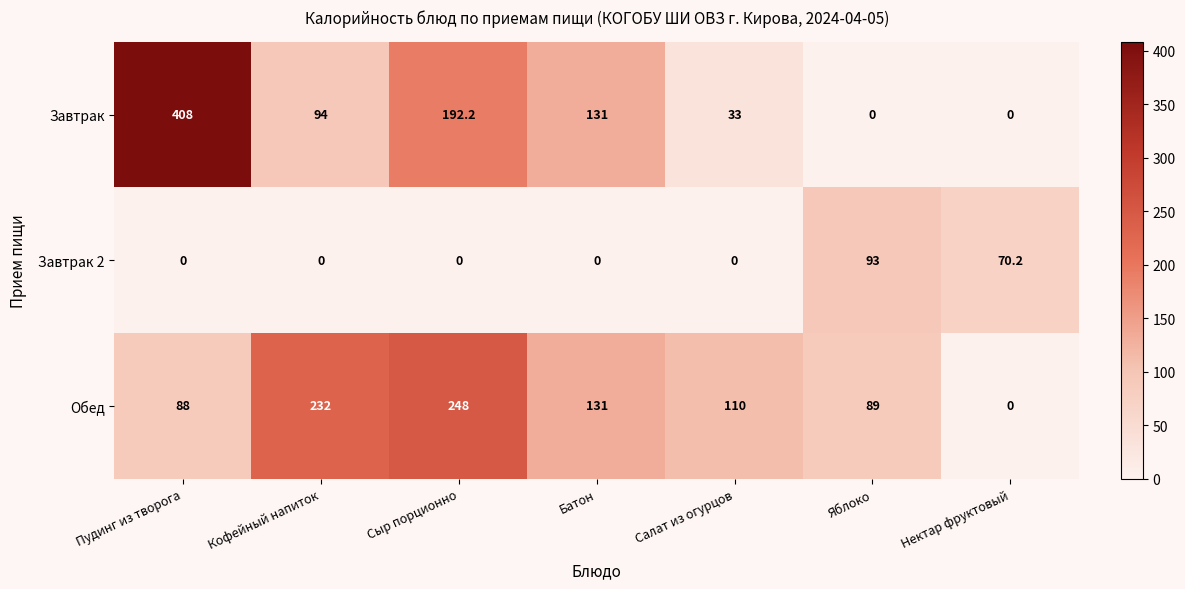

What is the total value across all series at Кофейный напиток?

326.0